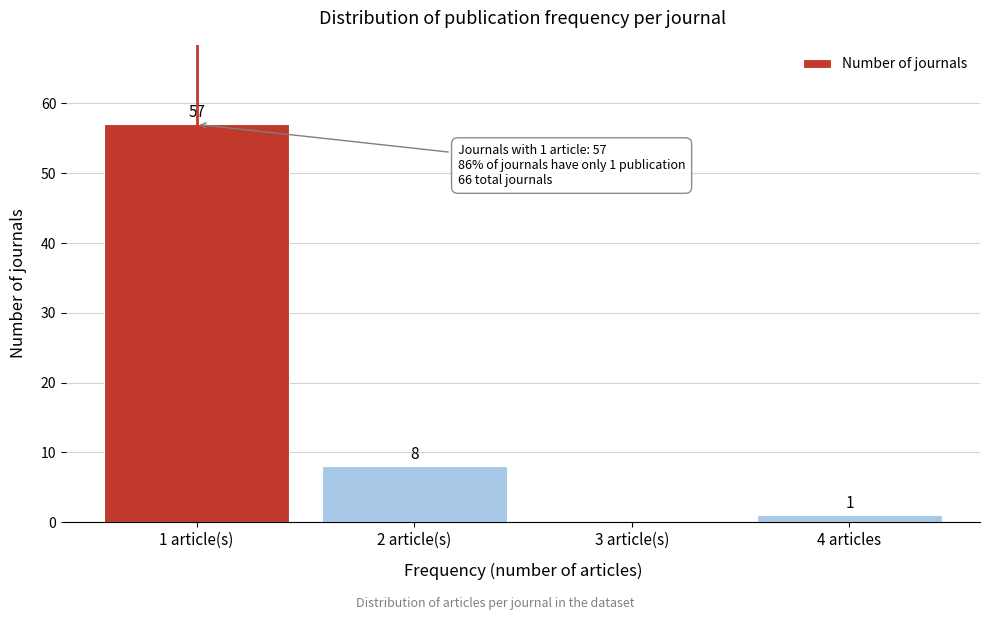

Reading left to right, what are all the values shown in this chart?

1 article(s)=57	2 article(s)=8	3 article(s)=0	4 articles=1